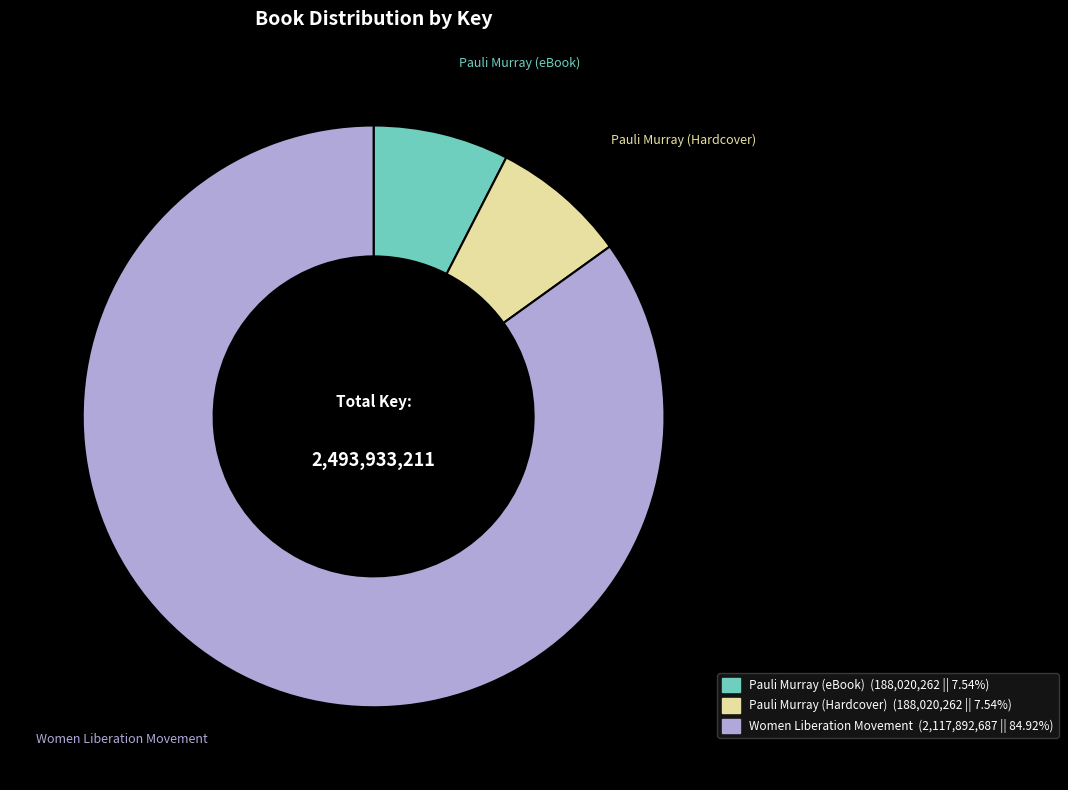

What is the ratio of the value at Pauli Murray (eBook) to the value at Pauli Murray (Hardcover)?

1.0